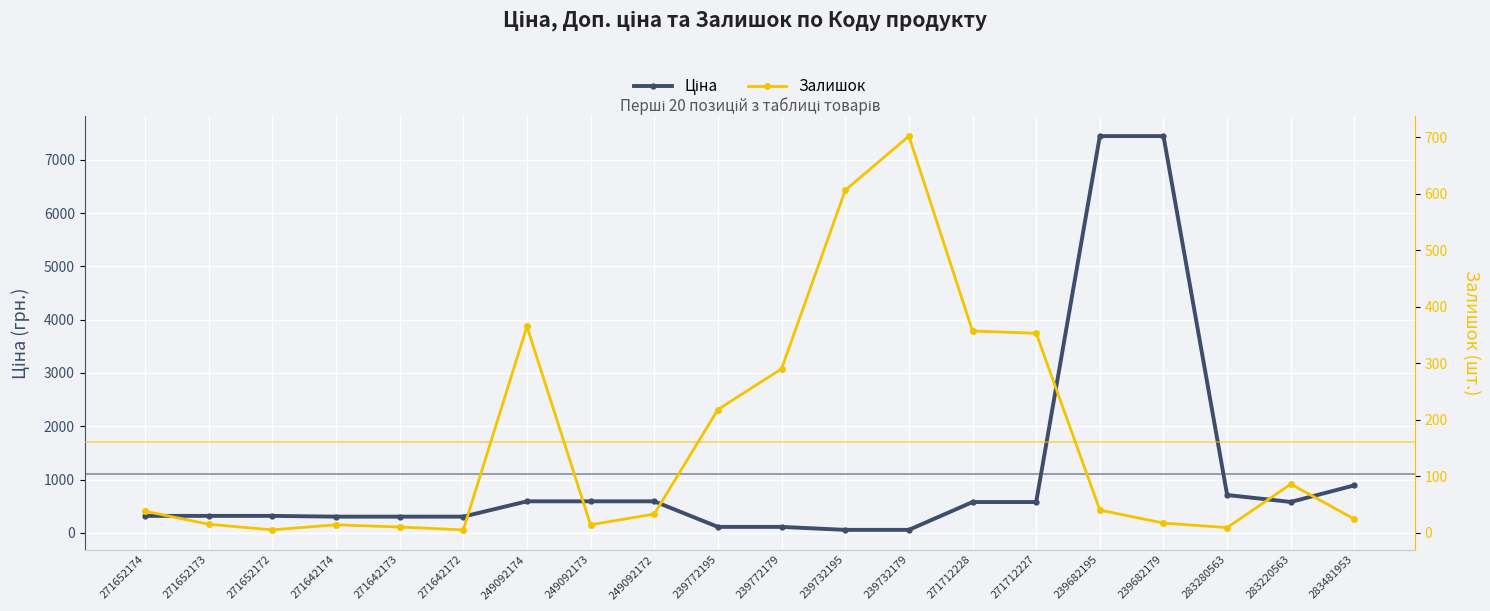

What is the difference between the highest and lowest values at 249092174?

226.6